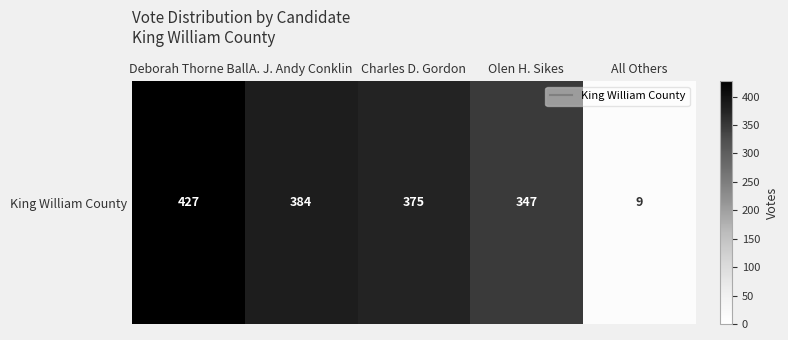

Rank the categories by value from highest to lowest.

Deborah Thorne Ball, A. J. Andy Conklin, Charles D. Gordon, Olen H. Sikes, All Others